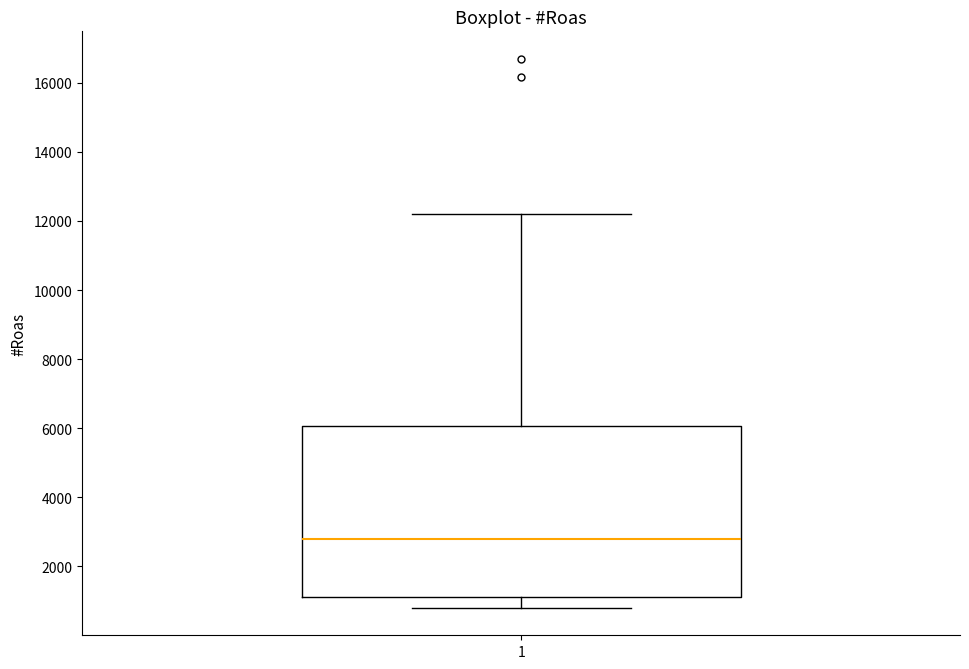

Where is the upper edge of the box at x = 1 on the y-axis? The values are not printed on the chart, so give them approximately, as read against the axis.

6000